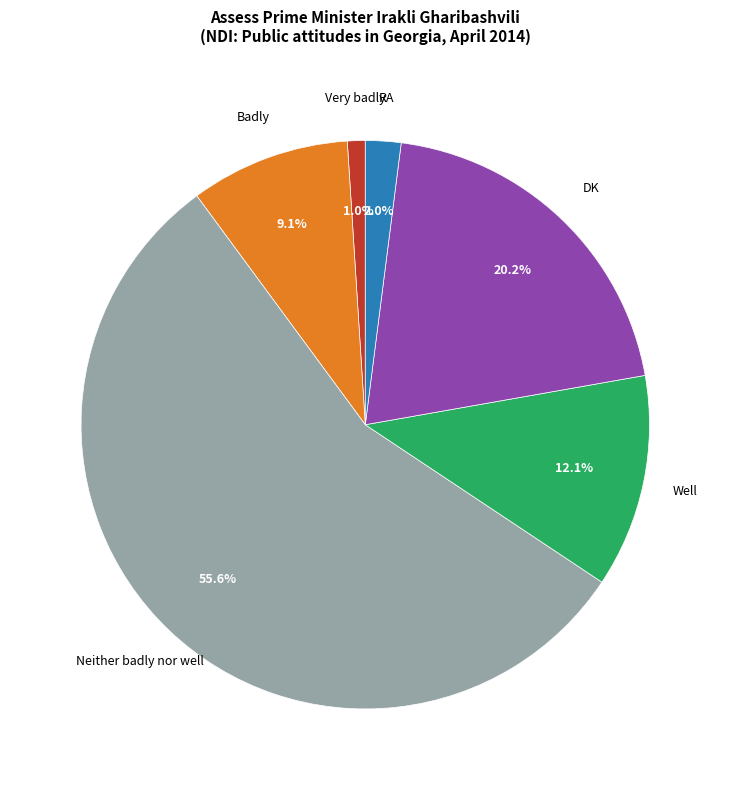

True or false: Neither badly nor well accounts for 56% of the total.

True